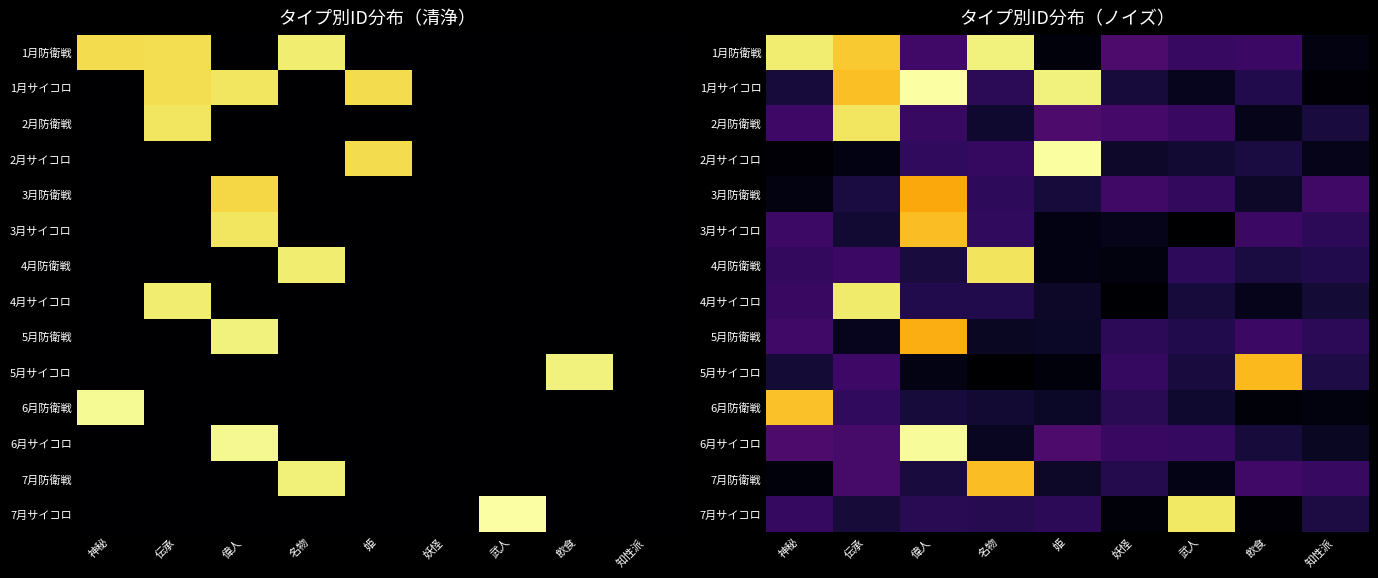

At which label does 1月サイコロ reach its minimum?

知性派